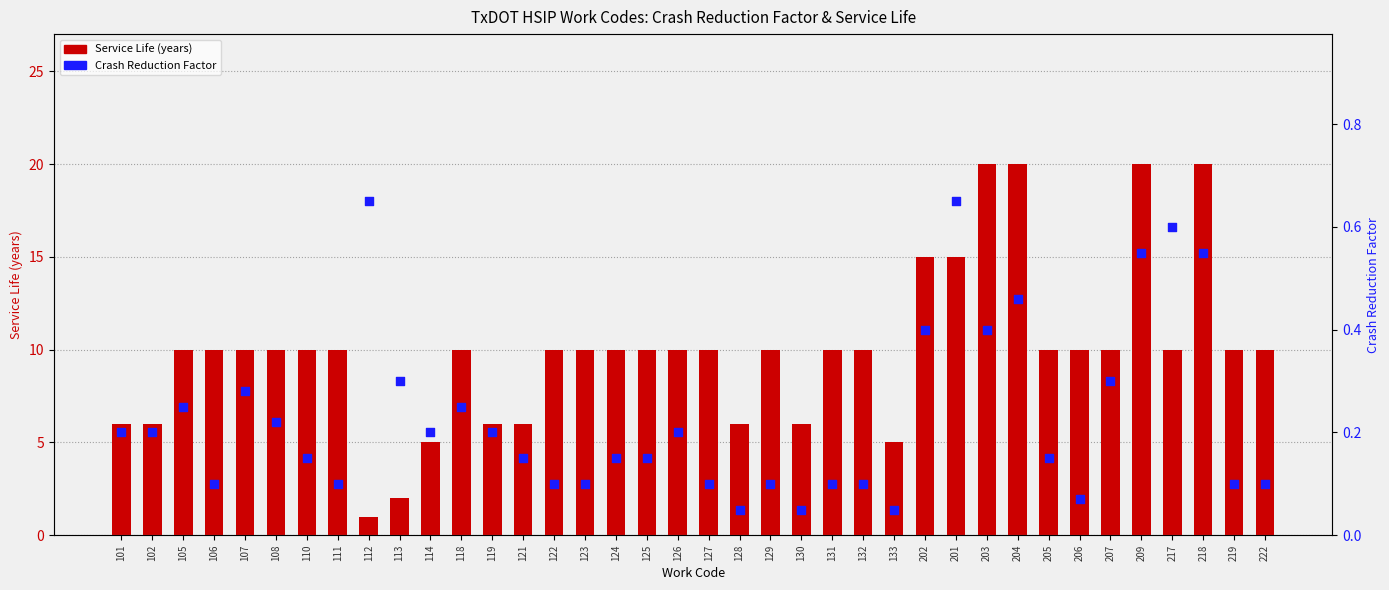

At how many categories does at least one series exceed 13?

6